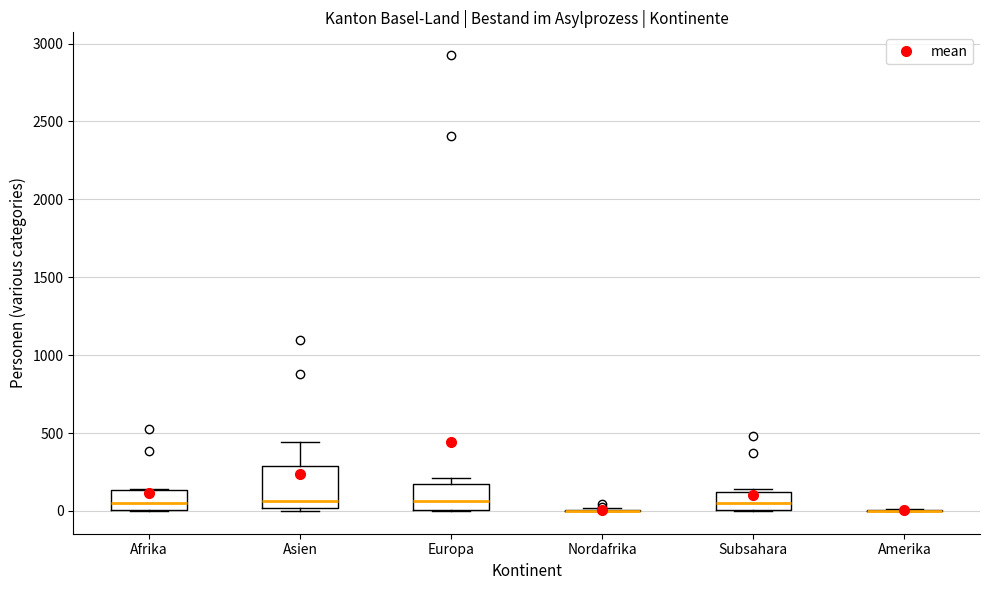

Where is the lower edge of the box for Asien on the y-axis? The values are not printed on the chart, so give them approximately, as read against the axis.

0